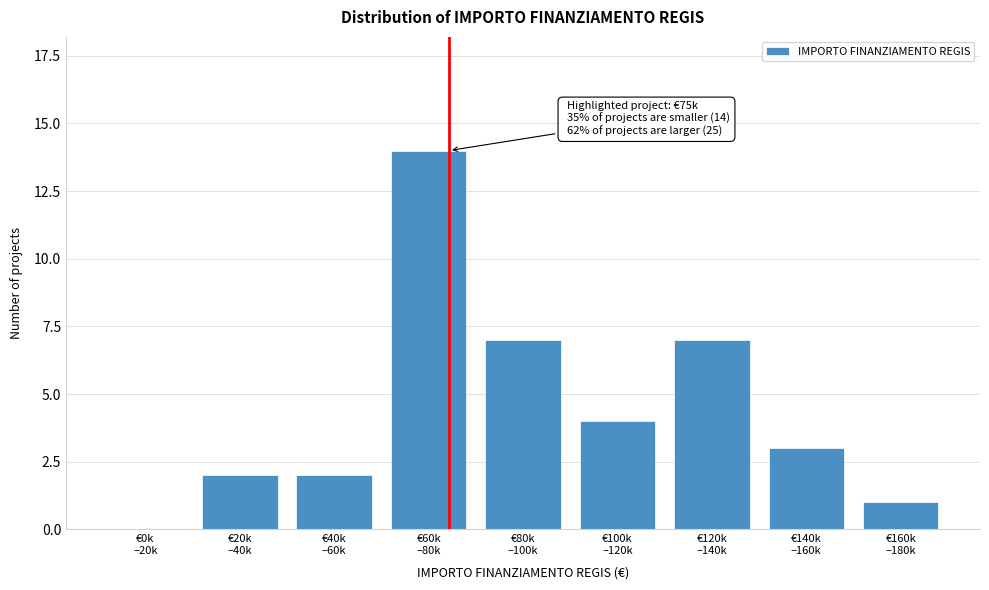

What is the sum of all values?

40